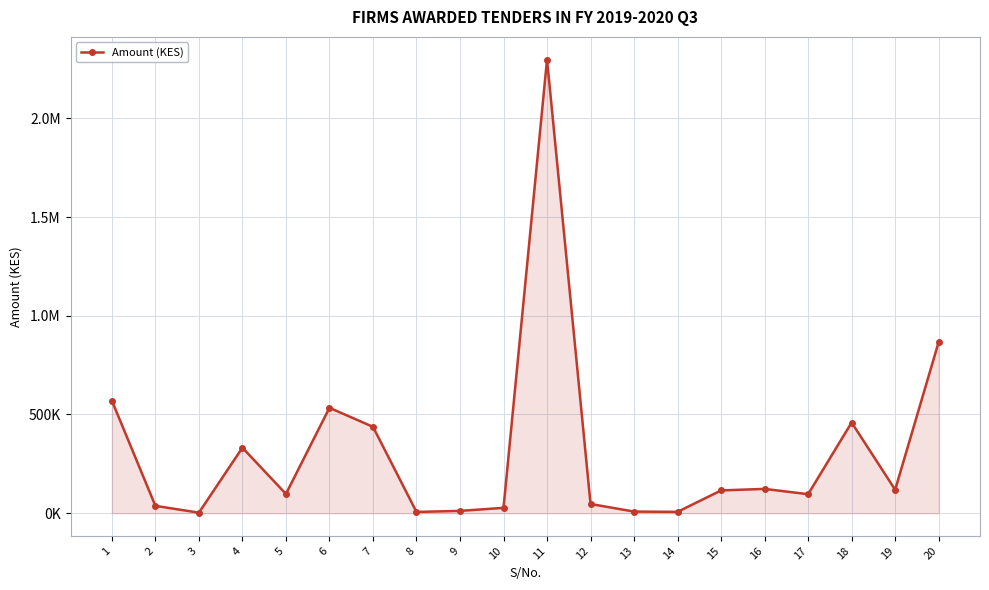

Reading right to left, extract all data points from this chart.

20=866970.0	19=119000.0	18=459360.0	17=96390.0	16=123200.0	15=115500.0	14=6920.0	13=8300.0	12=46810.0	11=2297412.5	10=27250.0	9=11820.0	8=6496.0	7=437614.0	6=533901.6	5=97603.4	4=331950.0	3=2784.0	2=37410.0	1=570000.0